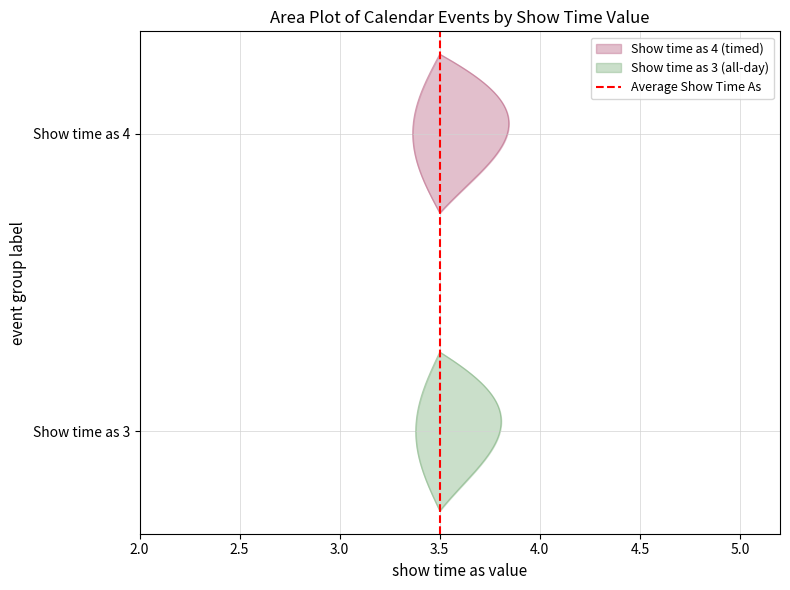

Between 2.0 and 2.5, which is larger?

2.5